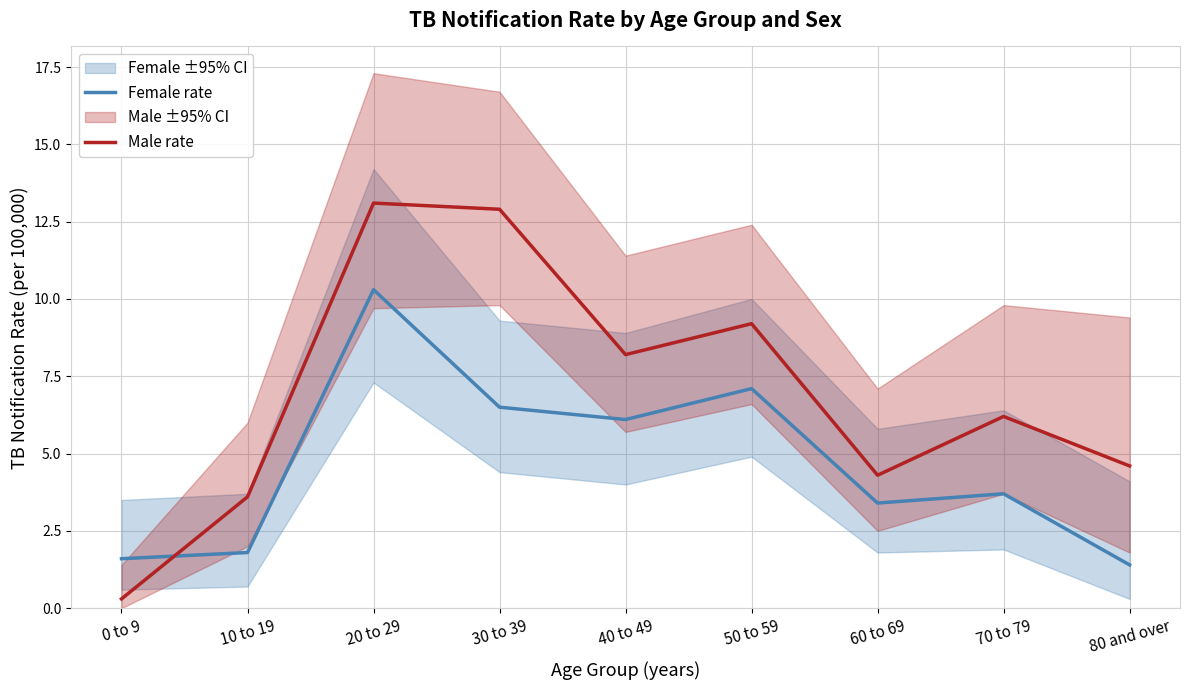

The value of Male rate at 60 to 69 is 4.3. True or false?

True